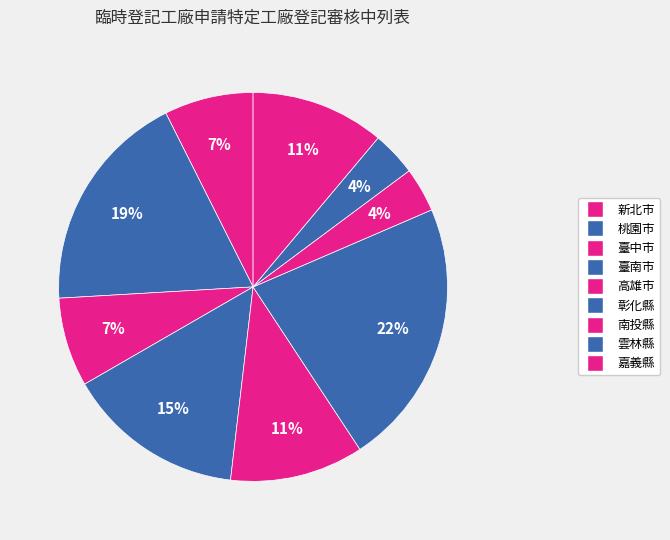

Between 臺中市 and 彰化縣, which is larger?

彰化縣